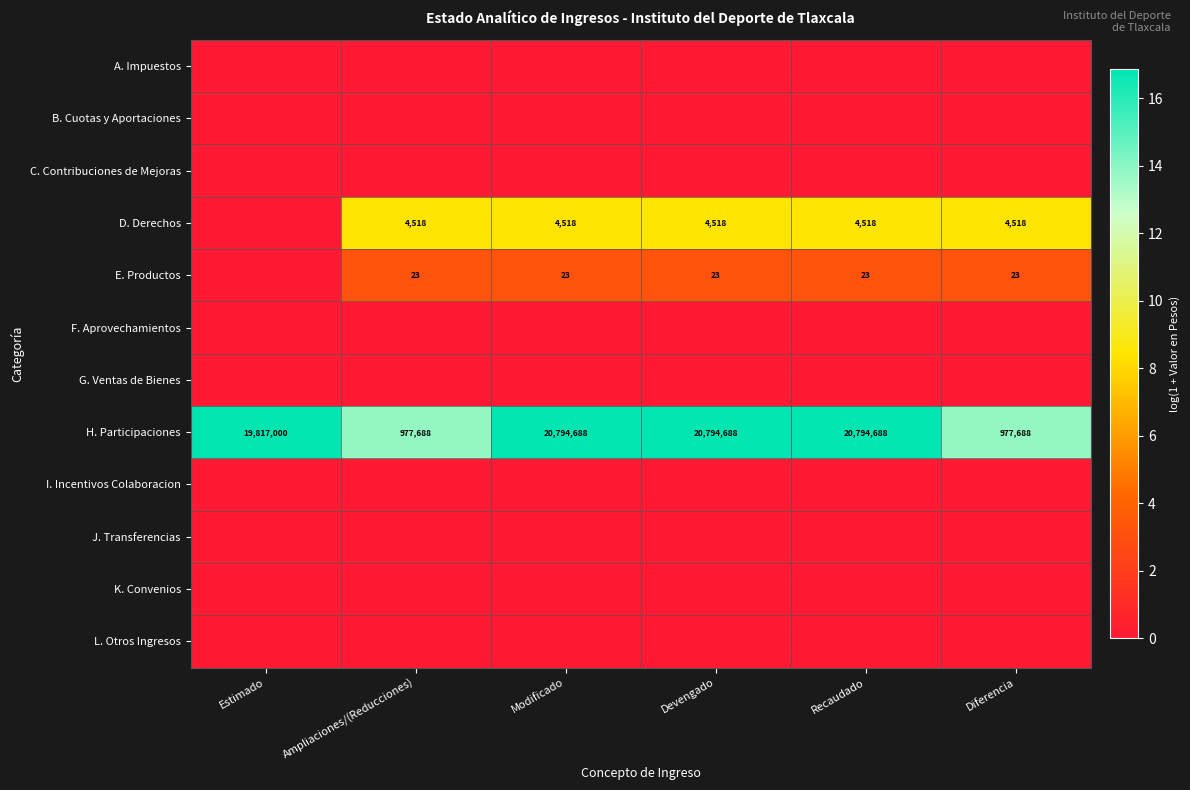

Which category has the lowest value across all series?

Estimado